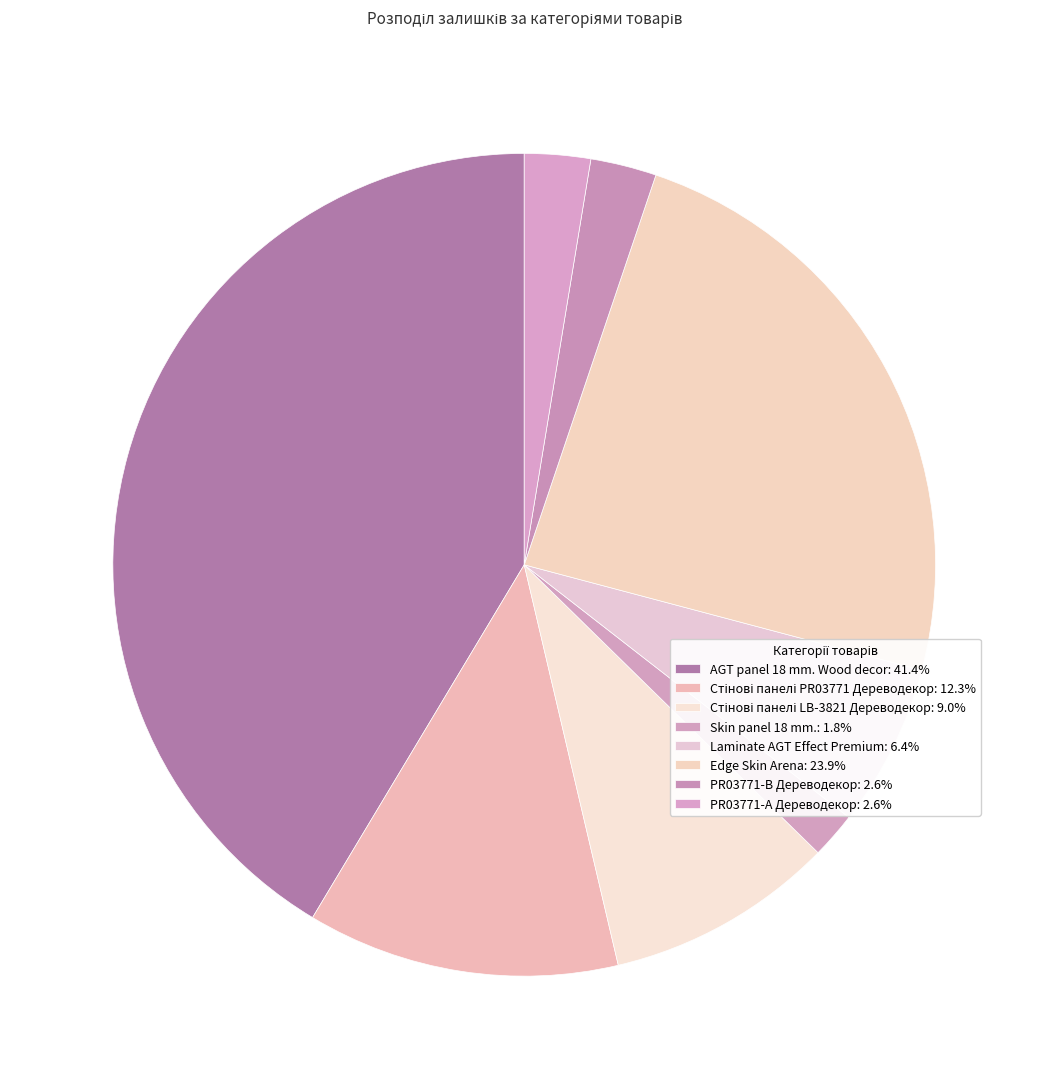

What is the ratio of the value at Стінові панелі LB-3821 Дереводекор to the value at PR03771-А Дереводекор?

3.5